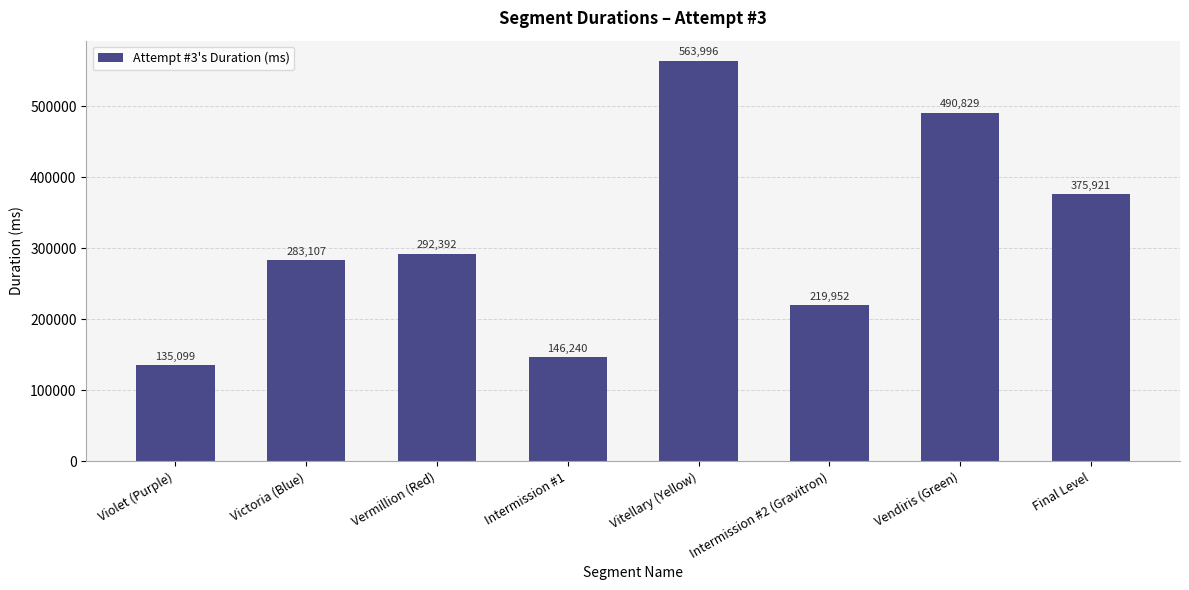

What is the sum of all values?

2507536